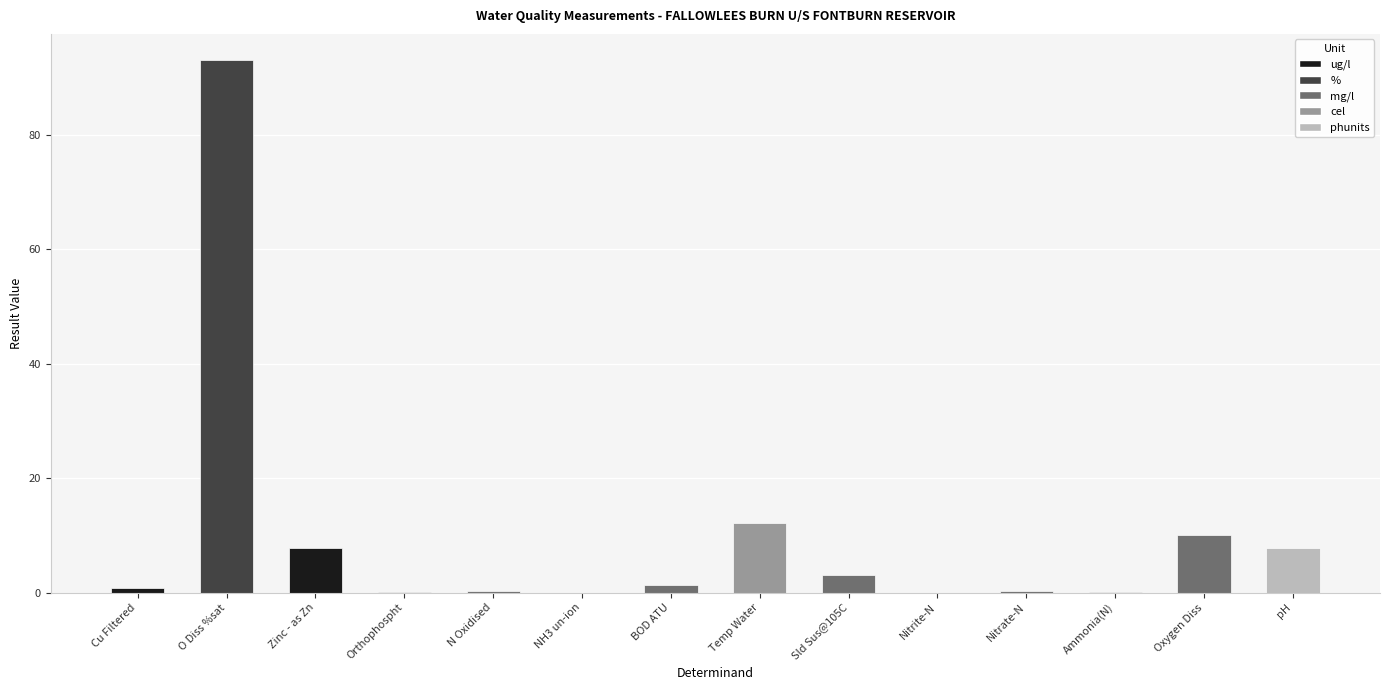

What is the ratio of the value at O Diss %sat to the value at pH?

11.9